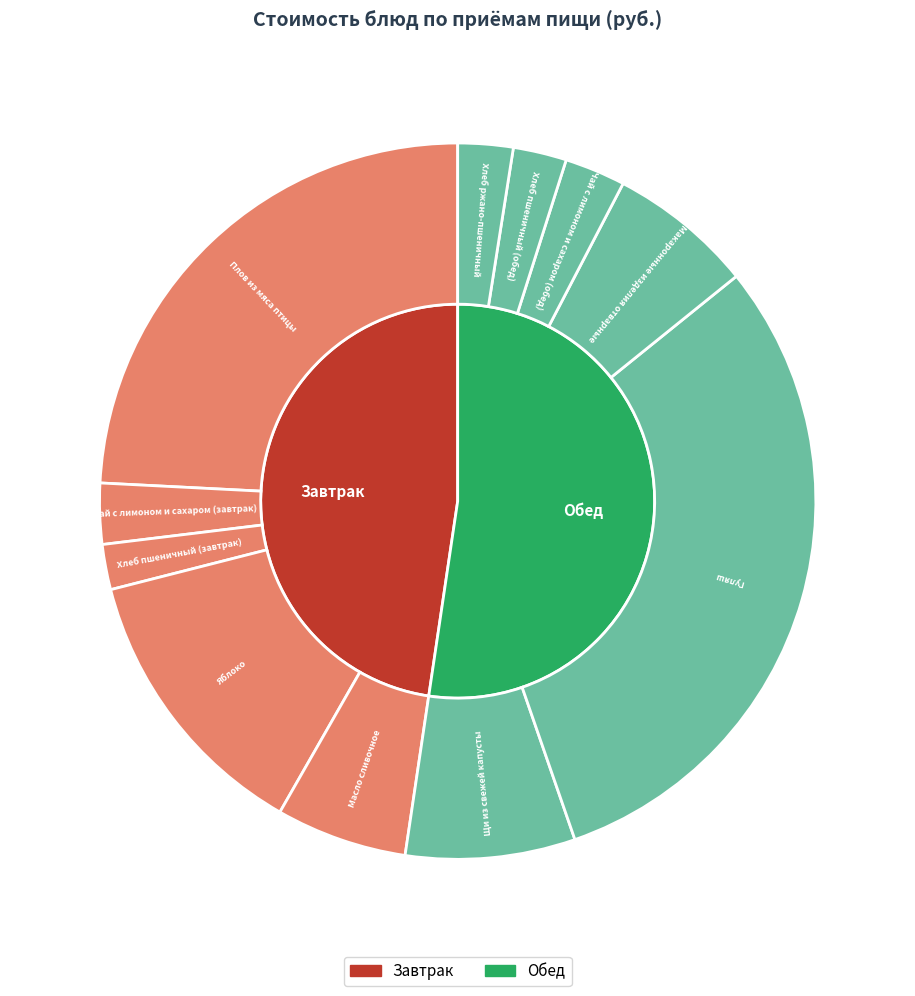

What portion of the pie excludes Хлеб пшеничный (обед)?

97.6%